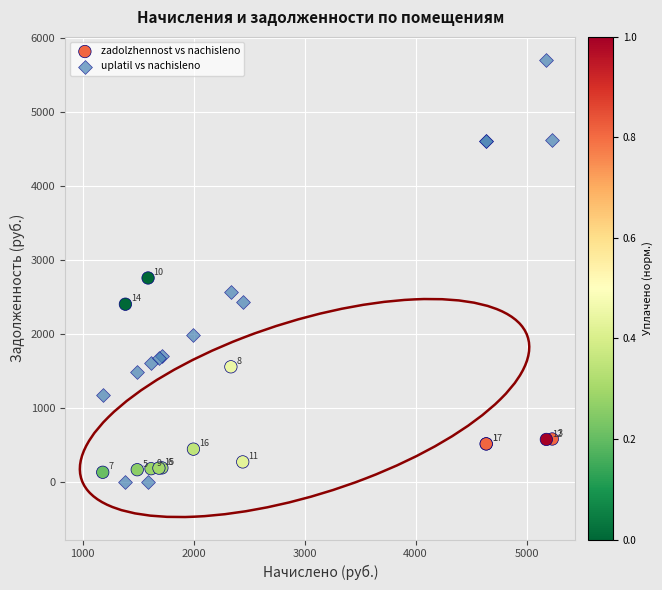

Which series has the largest Y range (max minus min)?

uplatil vs nachisleno